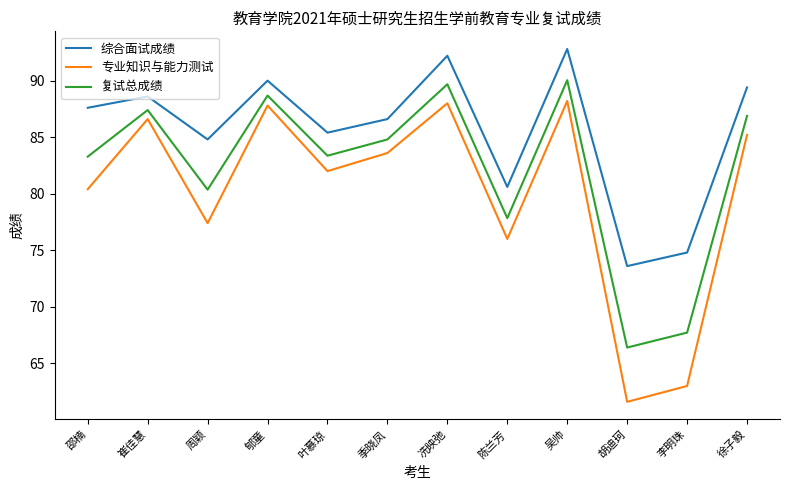

True or false: 综合面试成绩 and 复试总成绩 cross at least once.

False